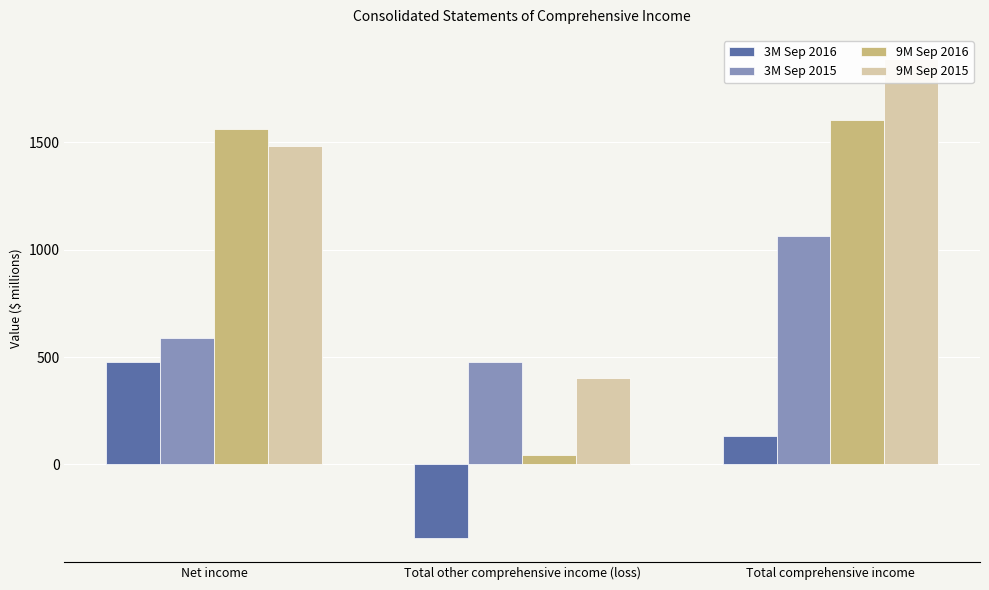

Where is 3M Sep 2015 nearest to the value 771?

Net income